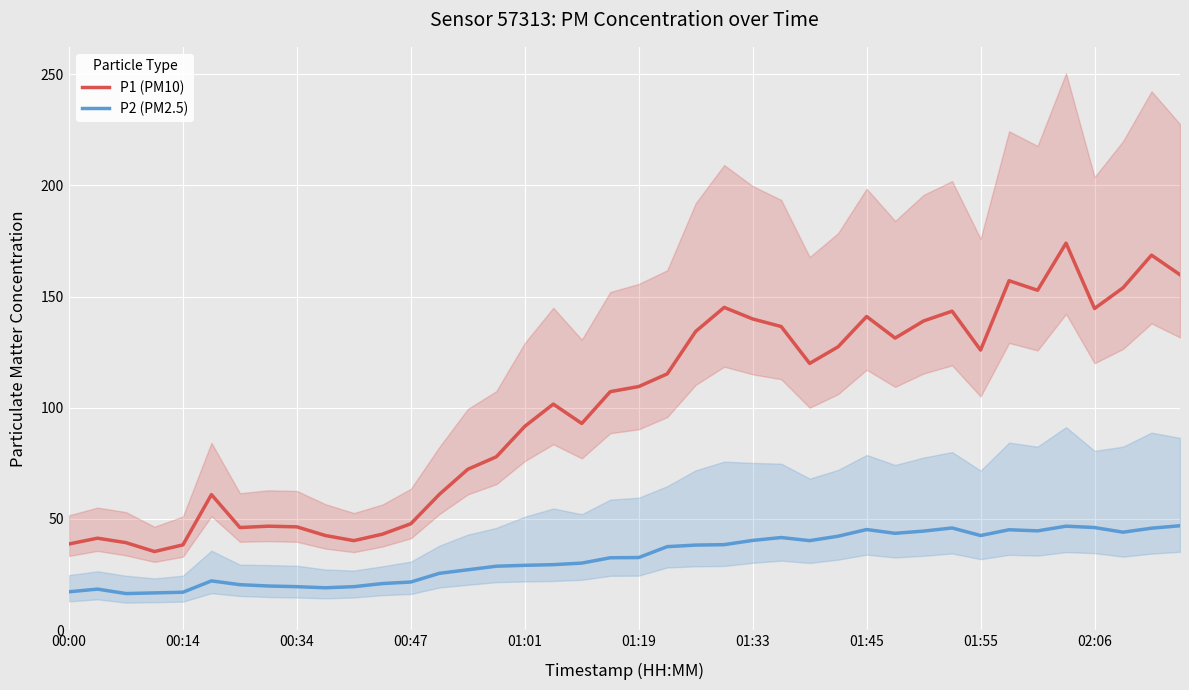

Between 18 and 19, which is larger?

19